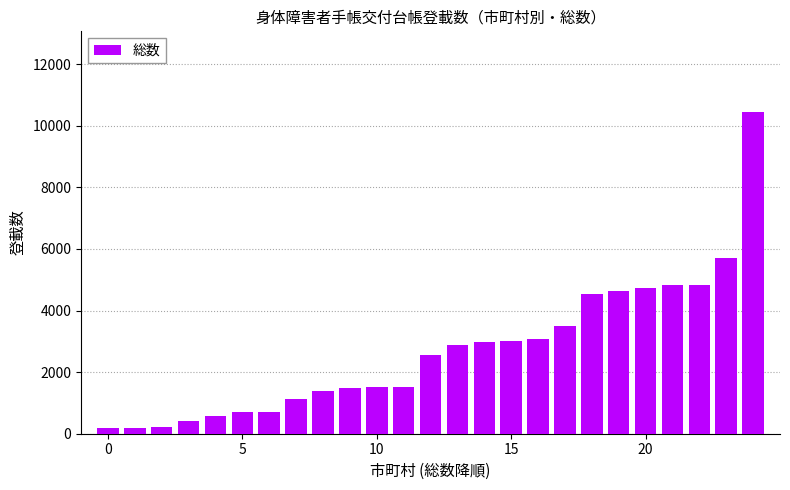

What is the greatest value displayed?

10456